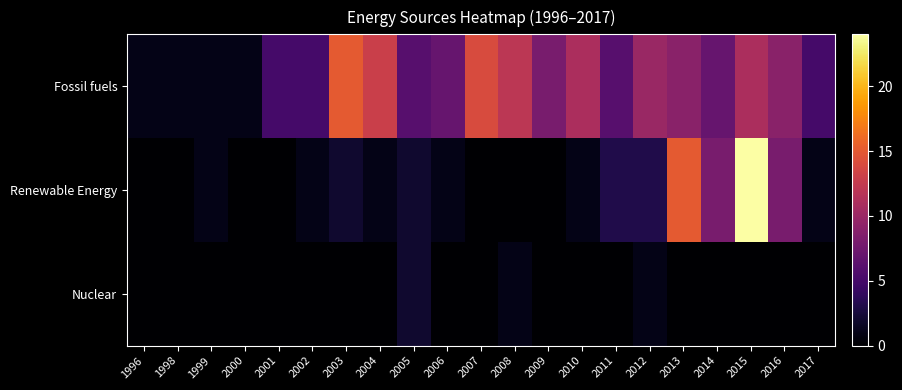

At how many categories does at least one series exceed 21?

1